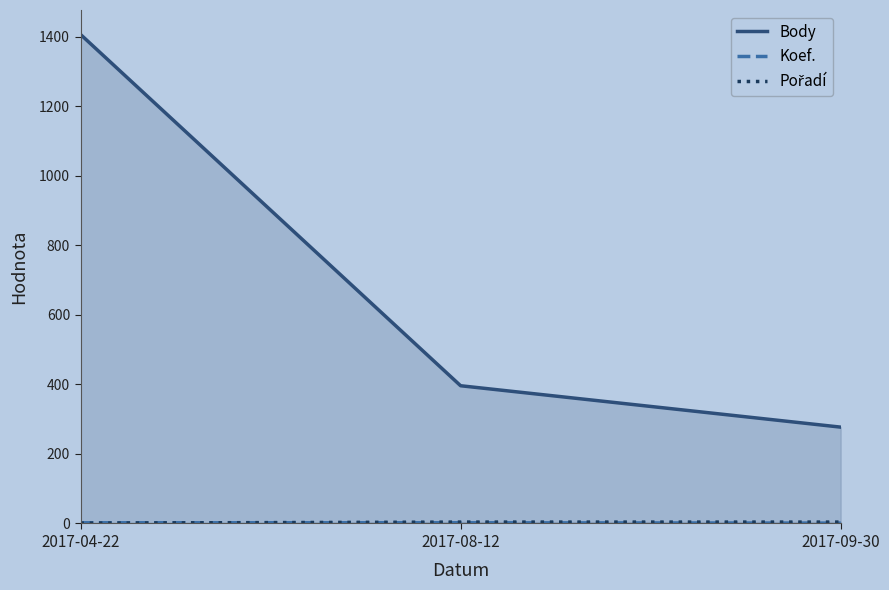

What is the difference between the Koef. values at 2017-09-30 and 2017-08-12?

1